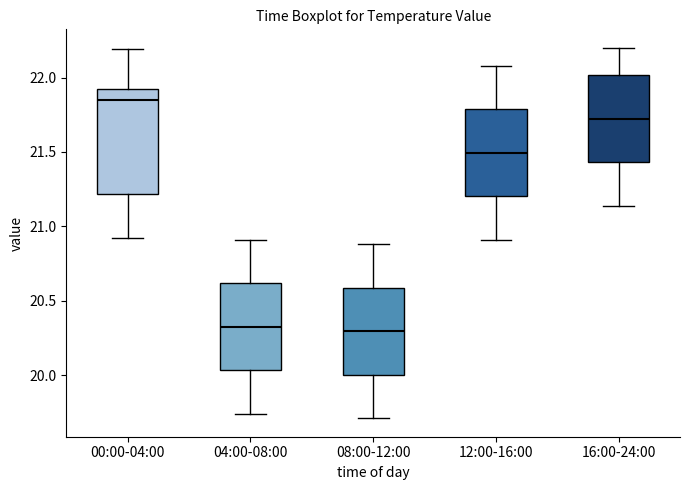

Which box's median line is the highest?

00:00-04:00